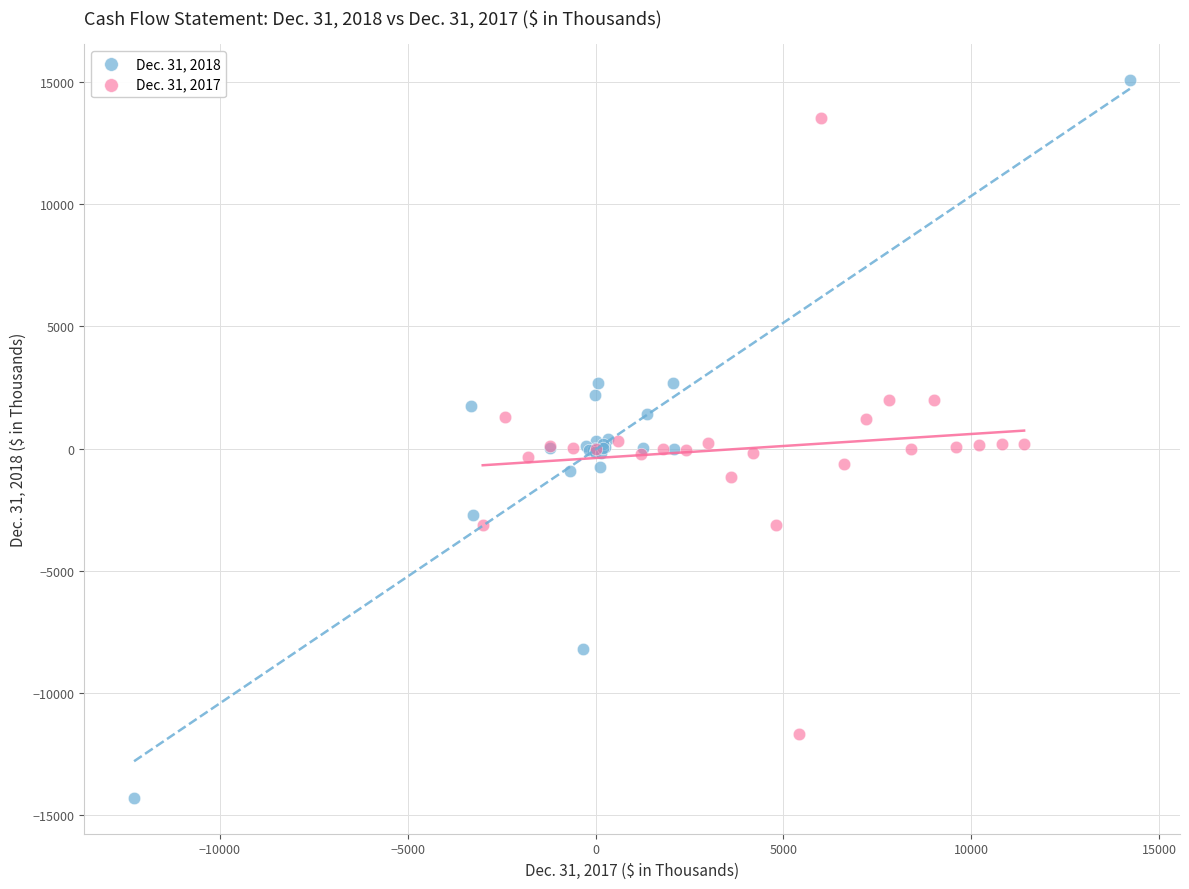

Which series reaches the maximum Y coordinate?

Dec. 31, 2018